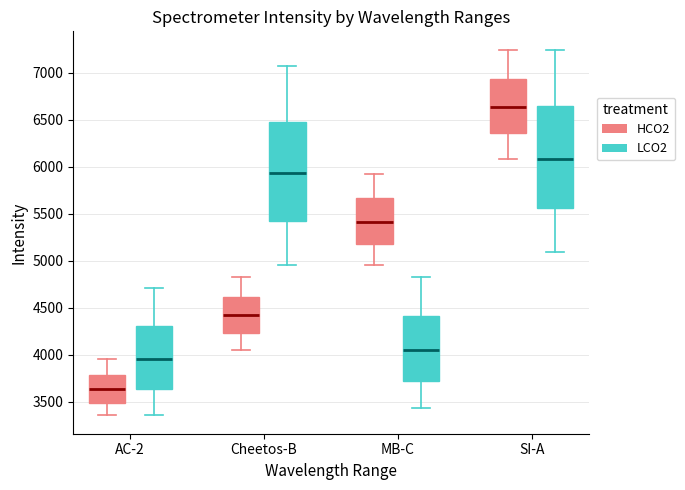

Which box has the lowest median line?

AC-2 (HCO2)